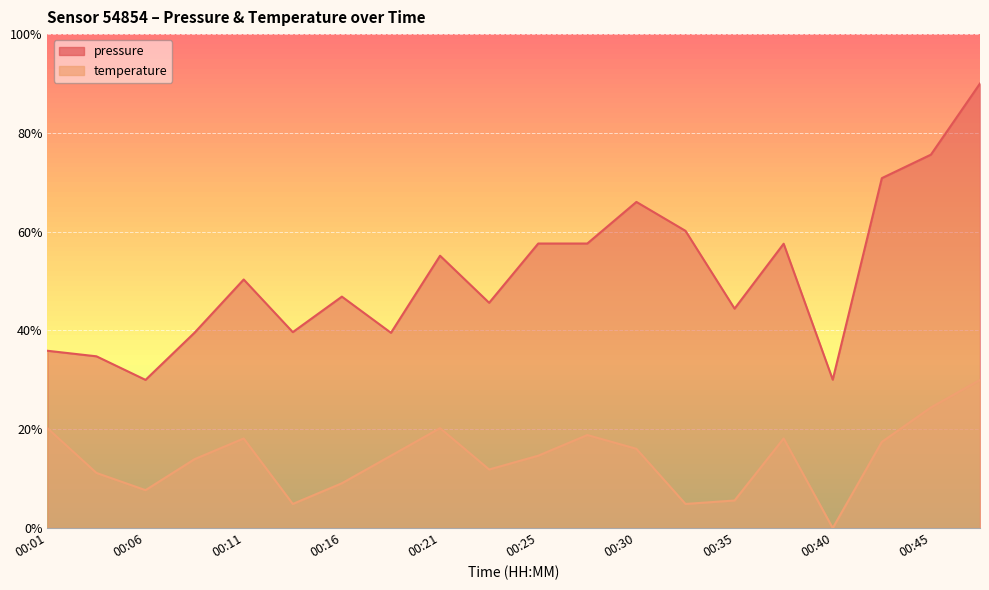

How many lines are shown in the chart?

2